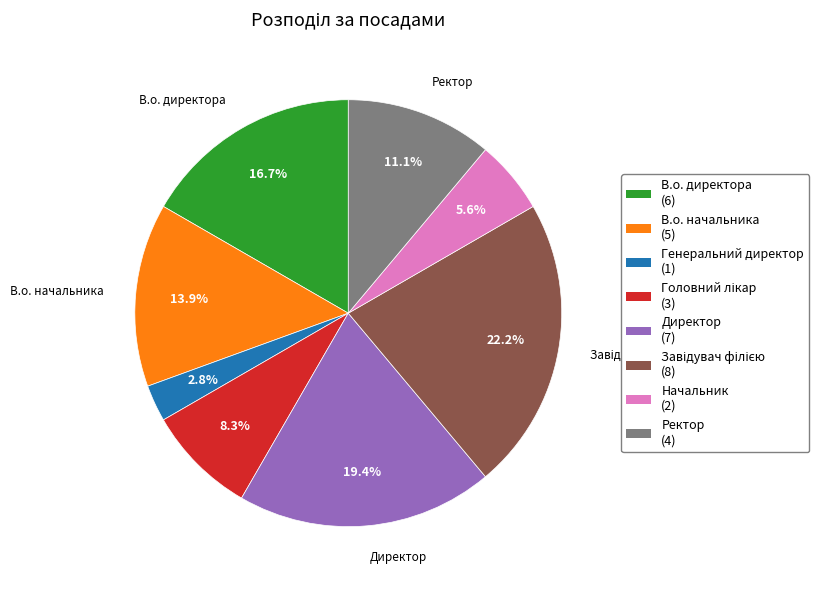

Does any single category account for the majority?

No